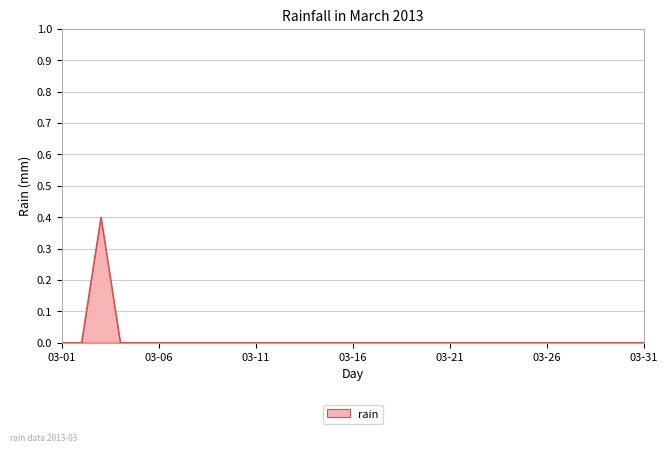

Reading right to left, transcribe all the data shown in this chart.

0.0	0.0	0.0	0.0	0.0	0.0	0.0	0.0	0.0	0.0	0.0	0.0	0.0	0.0	0.0	0.0	0.0	0.0	0.0	0.0	0.0	0.0	0.0	0.0	0.0	0.0	0.0	0.0	0.4	0.0	0.0